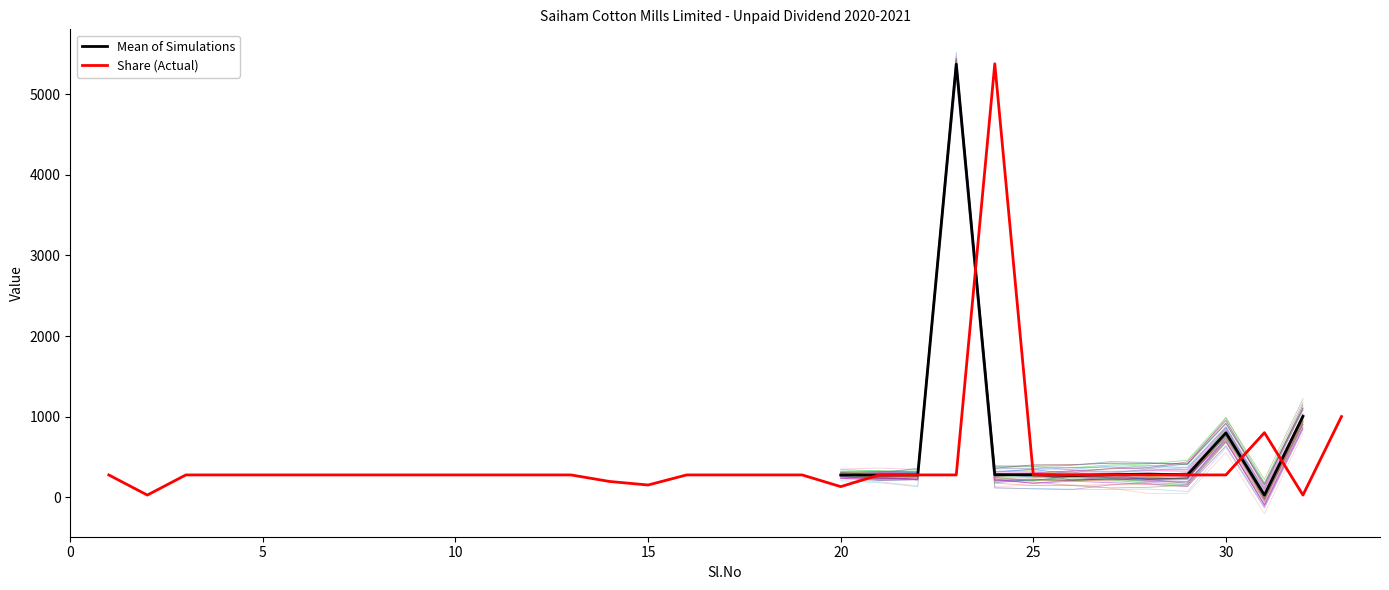

What is the sum of the values at 26 and 10?

550